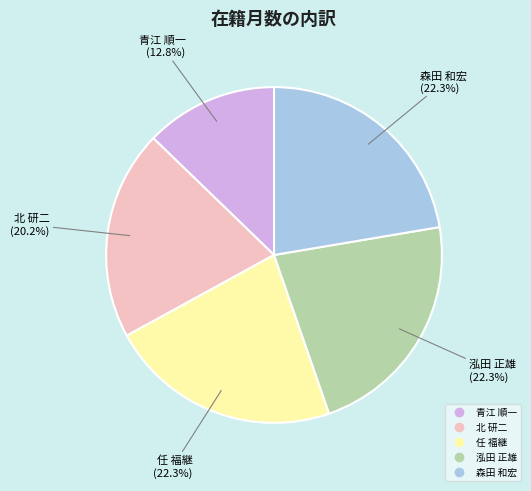

Is it true that 北 研二 is 28% of the pie?

False